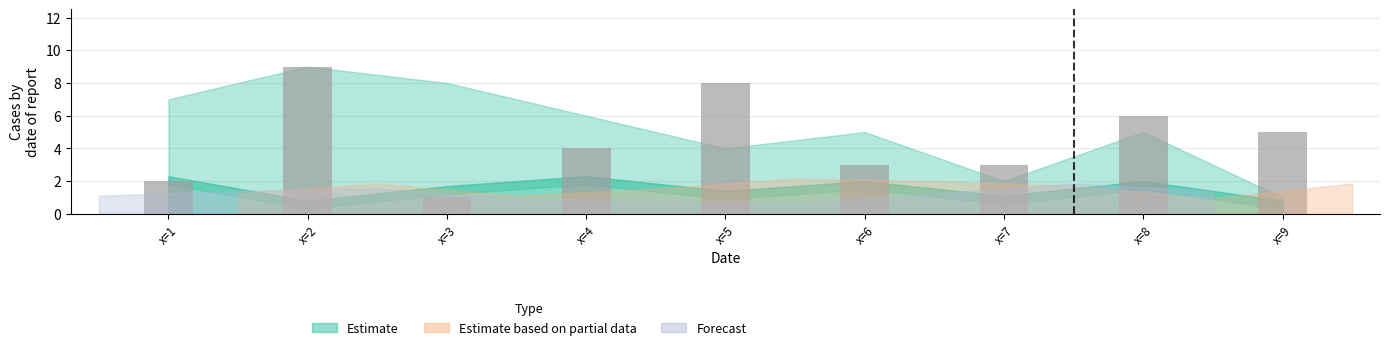

Reading left to right, what are all the values shown in this chart?

2	9	1	4	8	3	3	6	5